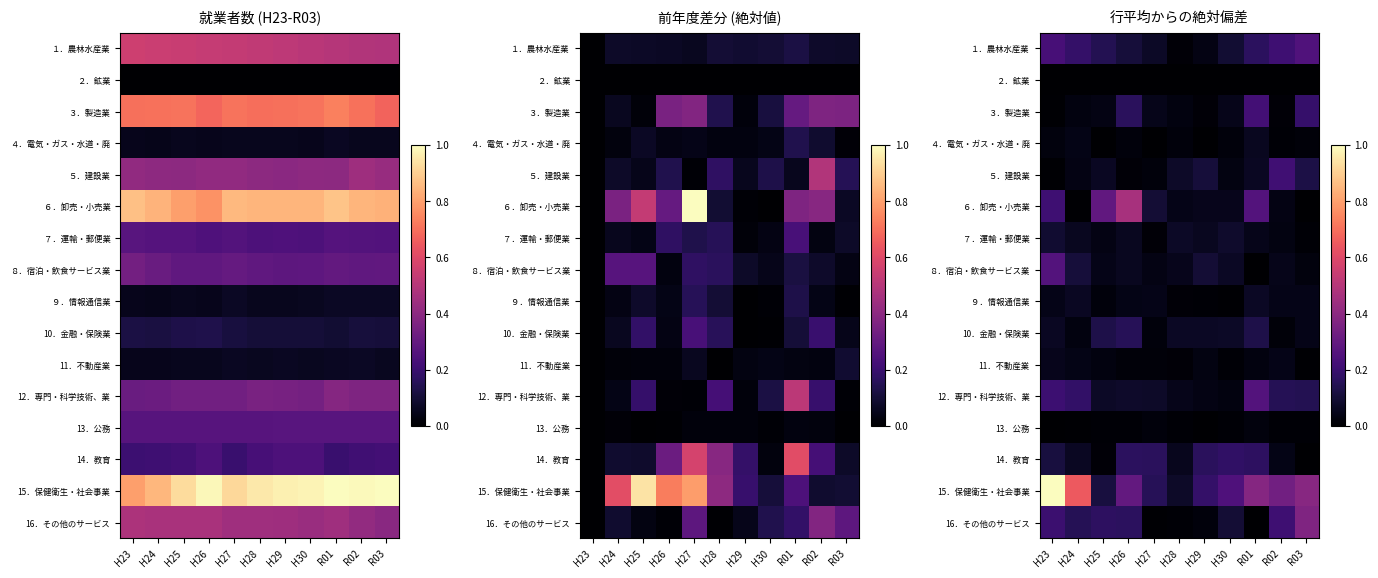

Where is 14．教育 nearest to the value 0?

R03